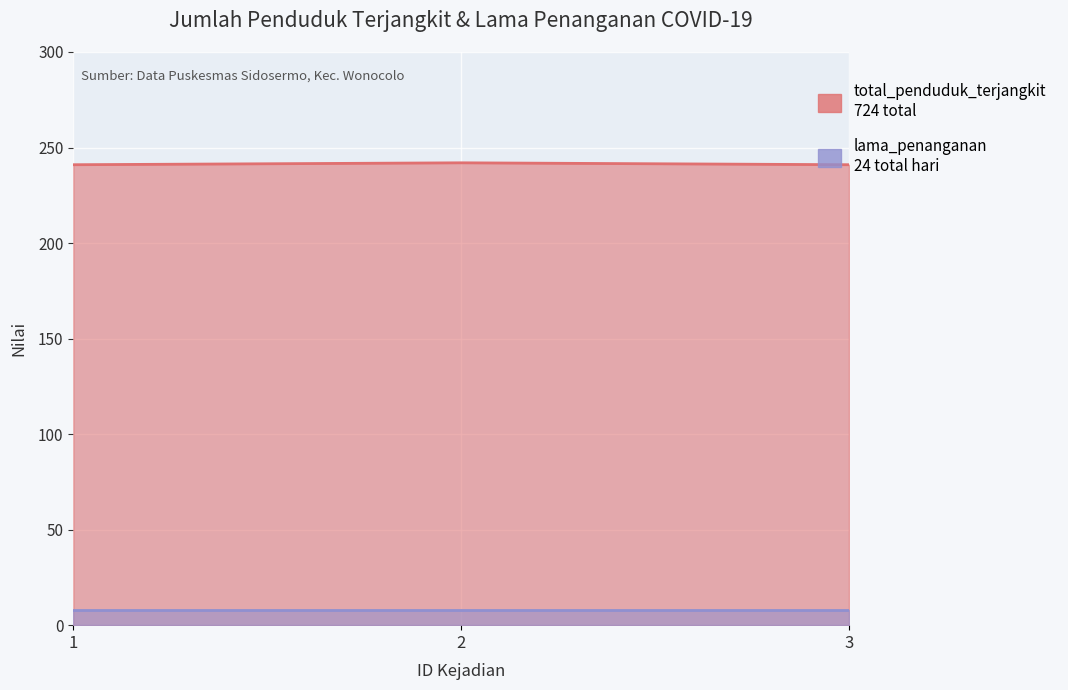

What is the value of the 1st point from the left?

241